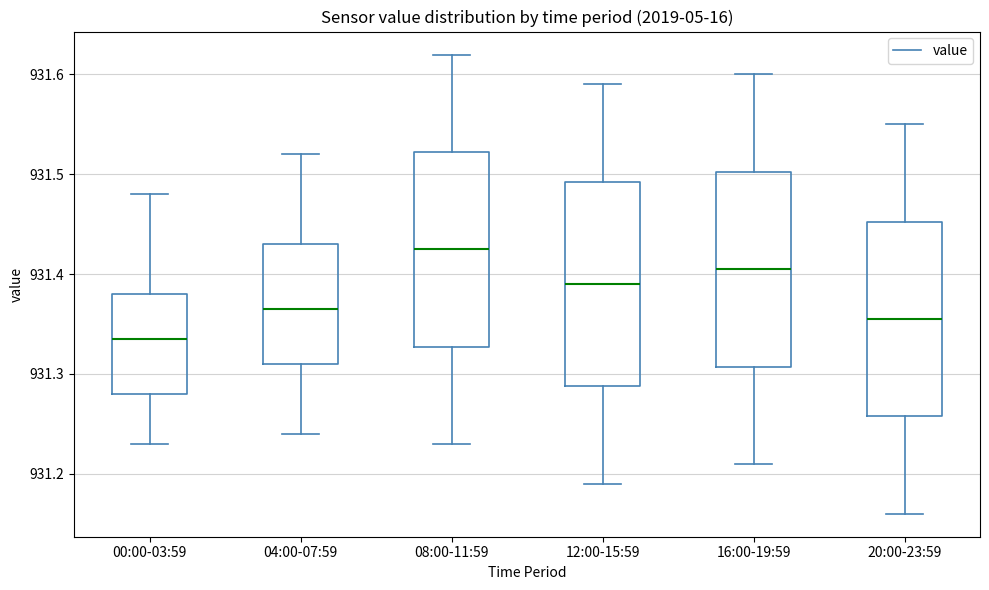

Reading left to right, transcribe this box plot: for each box, give where its median line is, the range the box spans, and where its two whiskers end, as read against the y-axis. The values are not printed on the chart, so give them approximately, as read against the axis.

00:00-03:59: median 931.34, box 931.28 to 931.38, whiskers 931.23 to 931.48
04:00-07:59: median 931.37, box 931.31 to 931.43, whiskers 931.24 to 931.52
08:00-11:59: median 931.43, box 931.33 to 931.52, whiskers 931.23 to 931.62
12:00-15:59: median 931.39, box 931.29 to 931.49, whiskers 931.19 to 931.59
16:00-19:59: median 931.41, box 931.31 to 931.50, whiskers 931.21 to 931.60
20:00-23:59: median 931.36, box 931.26 to 931.45, whiskers 931.16 to 931.55